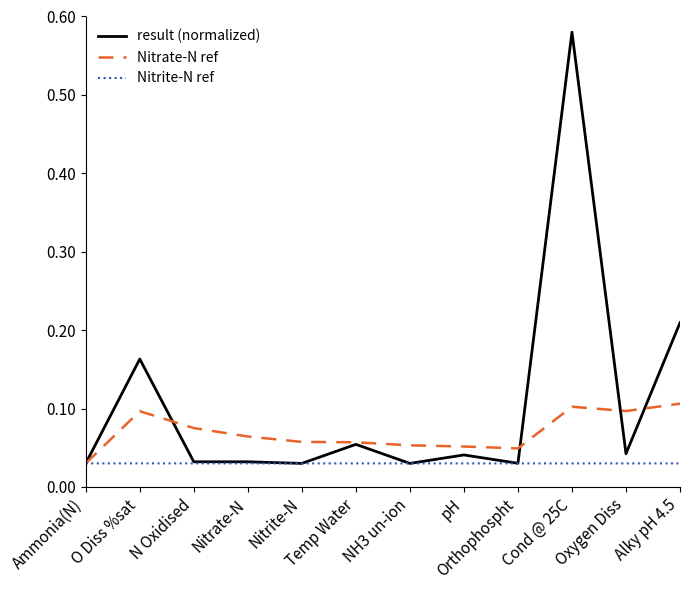

Which series has the widest spread of values?

result (normalized)